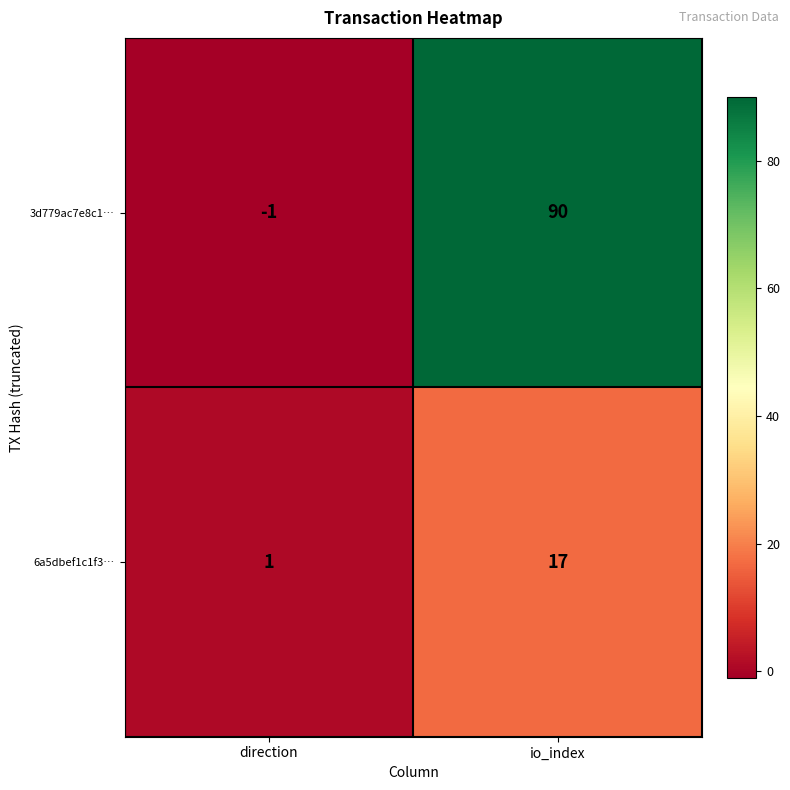

Rank the series by their average value, from highest to lowest.

3d779ac7e8c1…, 6a5dbef1c1f3…